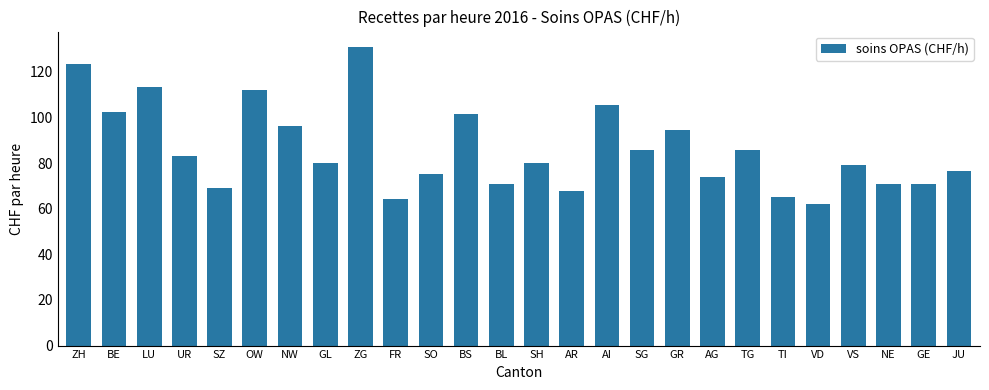

How many distinct data groups are displayed?

1